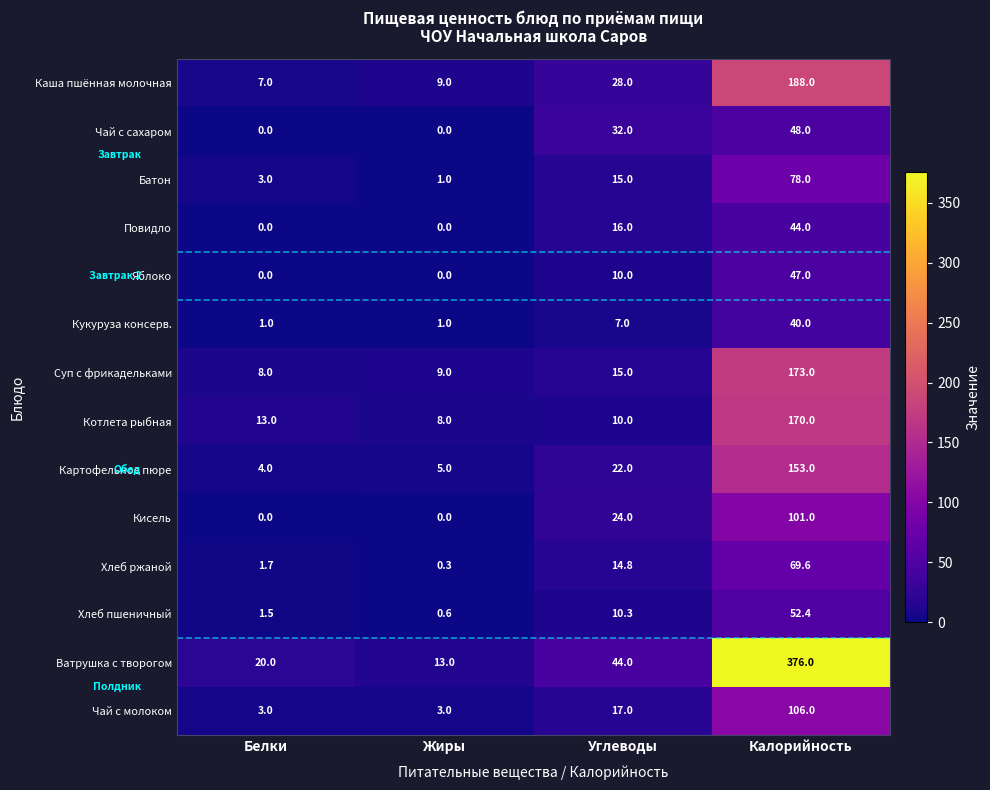

Which label corresponds to the largest value in the chart?

Калорийность